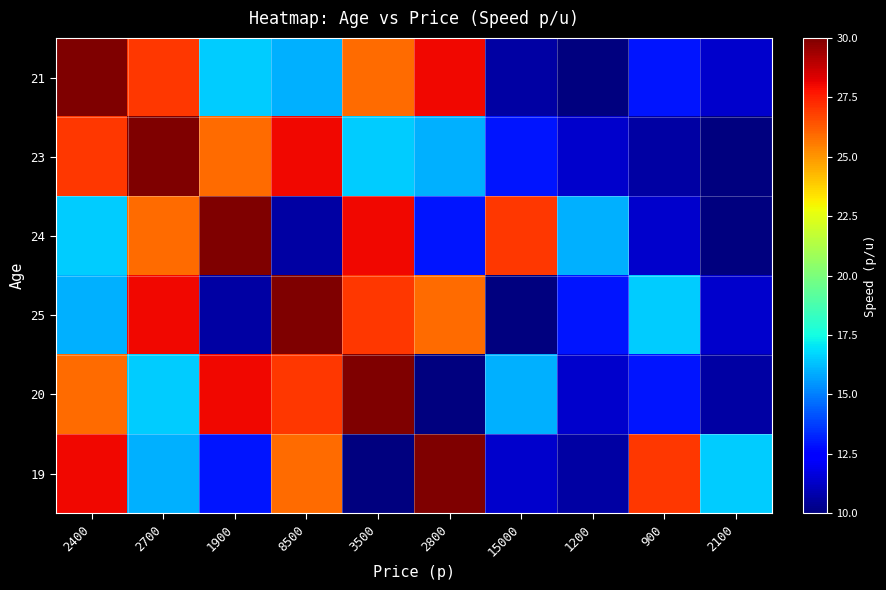

Which series changed the most between 2400 and 8500?

21